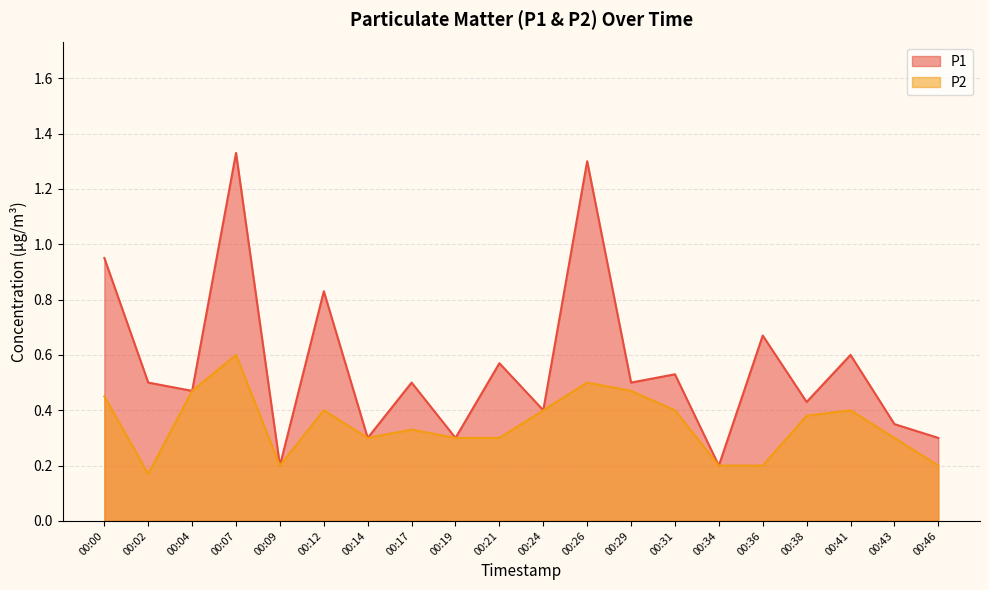

True or false: P2 and P1 intersect in this chart.

False